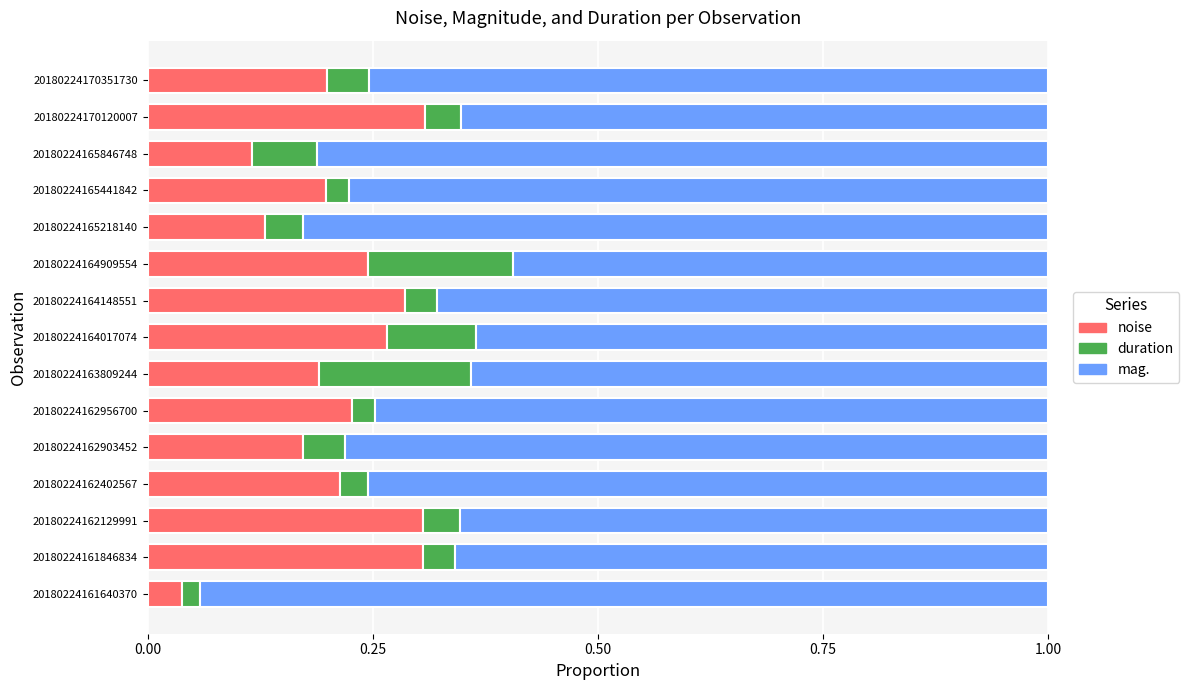

At which label is noise closest to 0?

20180224161640370